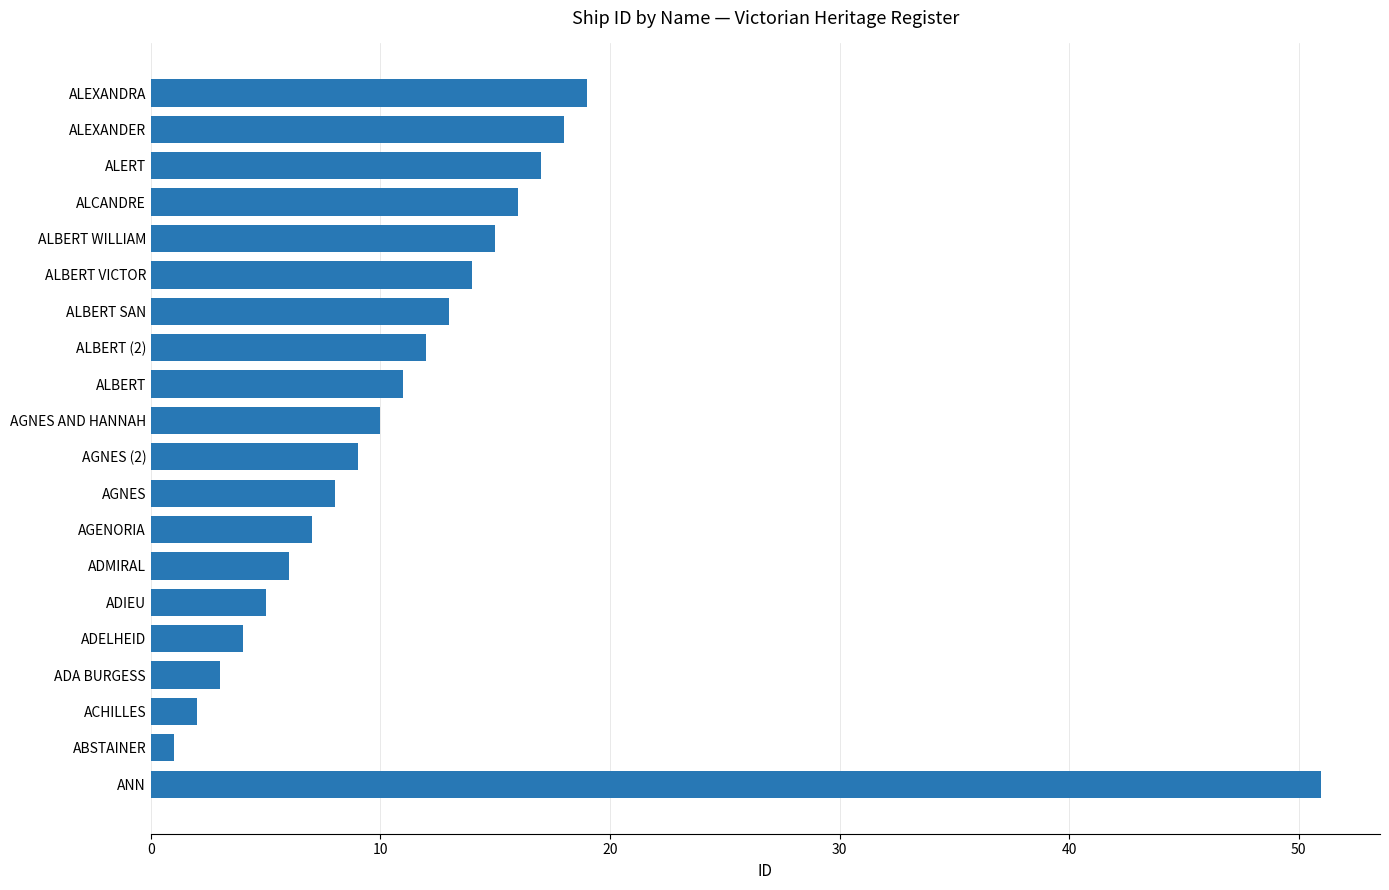

What is the difference between the second highest and second lowest values?

17